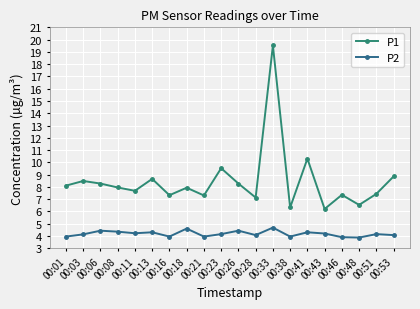

Reading right to left, list all the values displayed in this chart.

P1: 00:53=8.8	00:51=7.4	00:48=6.5	00:46=7.3	00:43=6.2	00:41=10.3	00:38=6.3	00:33=19.5	00:28=7.1	00:26=8.3	00:23=9.5	00:21=7.3	00:18=7.9	00:16=7.3	00:13=8.7	00:11=7.7	00:08=8.0	00:06=8.3	00:03=8.5	00:01=8.1
P2: 00:53=4.1	00:51=4.2	00:48=3.9	00:46=3.9	00:43=4.2	00:41=4.3	00:38=4.0	00:33=4.7	00:28=4.1	00:26=4.4	00:23=4.2	00:21=4.0	00:18=4.6	00:16=4.0	00:13=4.3	00:11=4.2	00:08=4.3	00:06=4.4	00:03=4.1	00:01=4.0